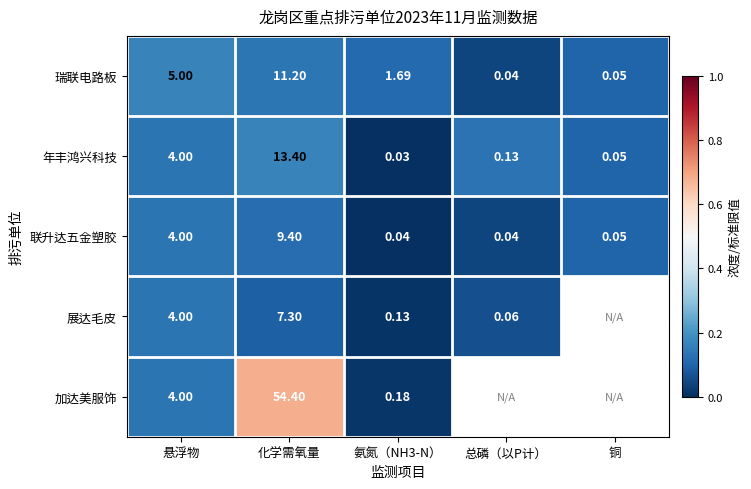

List the labels in order of 年丰鸿兴科技 value, largest first.

化学需氧量, 悬浮物, 总磷（以P计）, 铜, 氨氮（NH3-N）